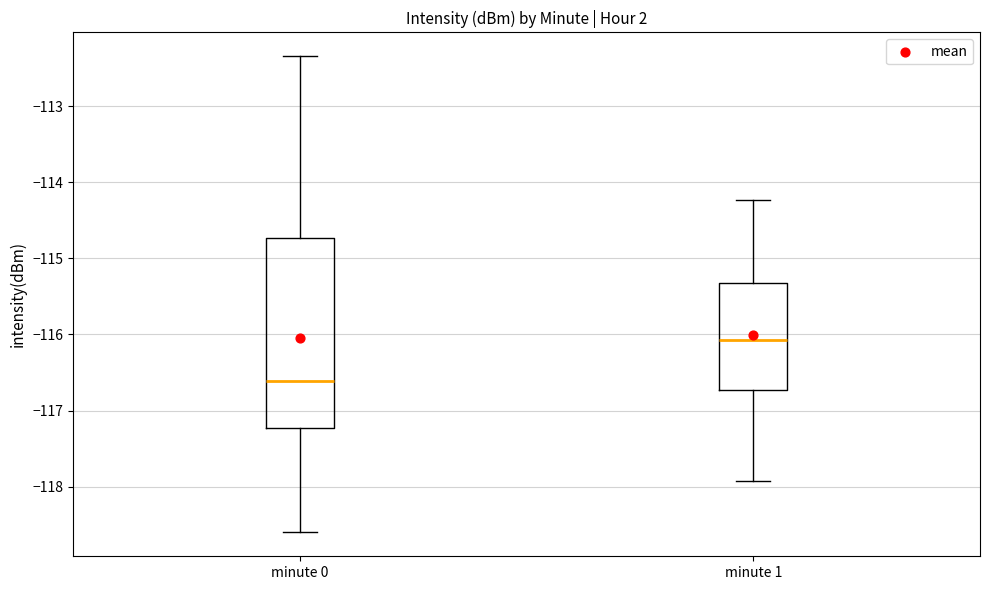

Which box's median line is the highest?

minute 1